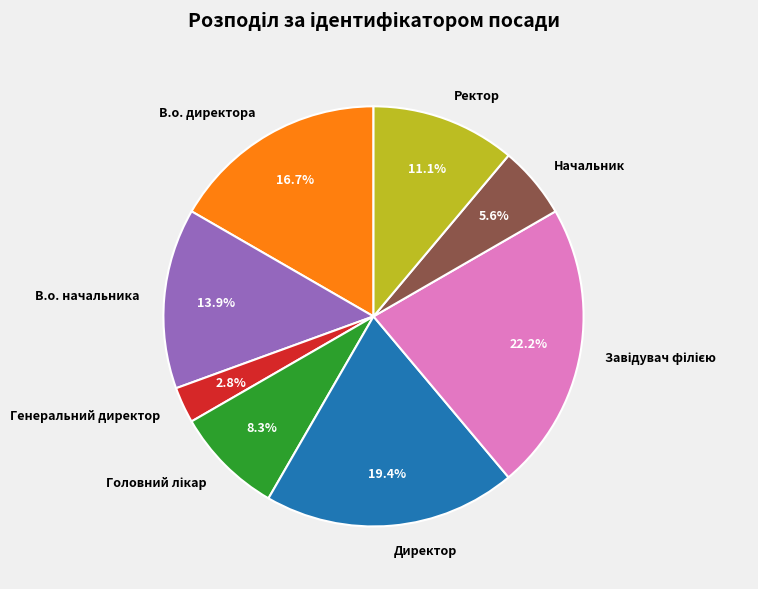

Which has a higher value, Генеральний директор or Начальник?

Начальник